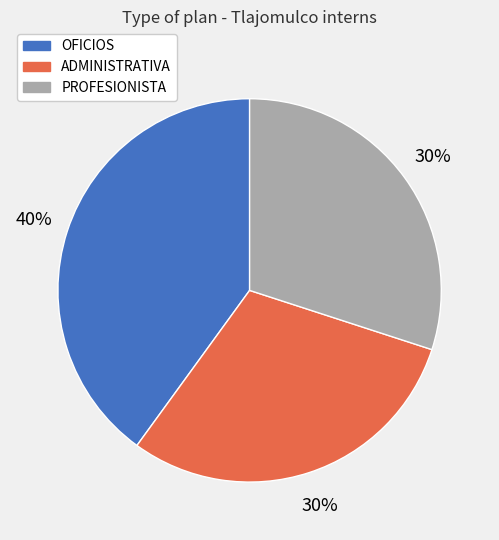

True or false: ADMINISTRATIVA accounts for 23% of the total.

False